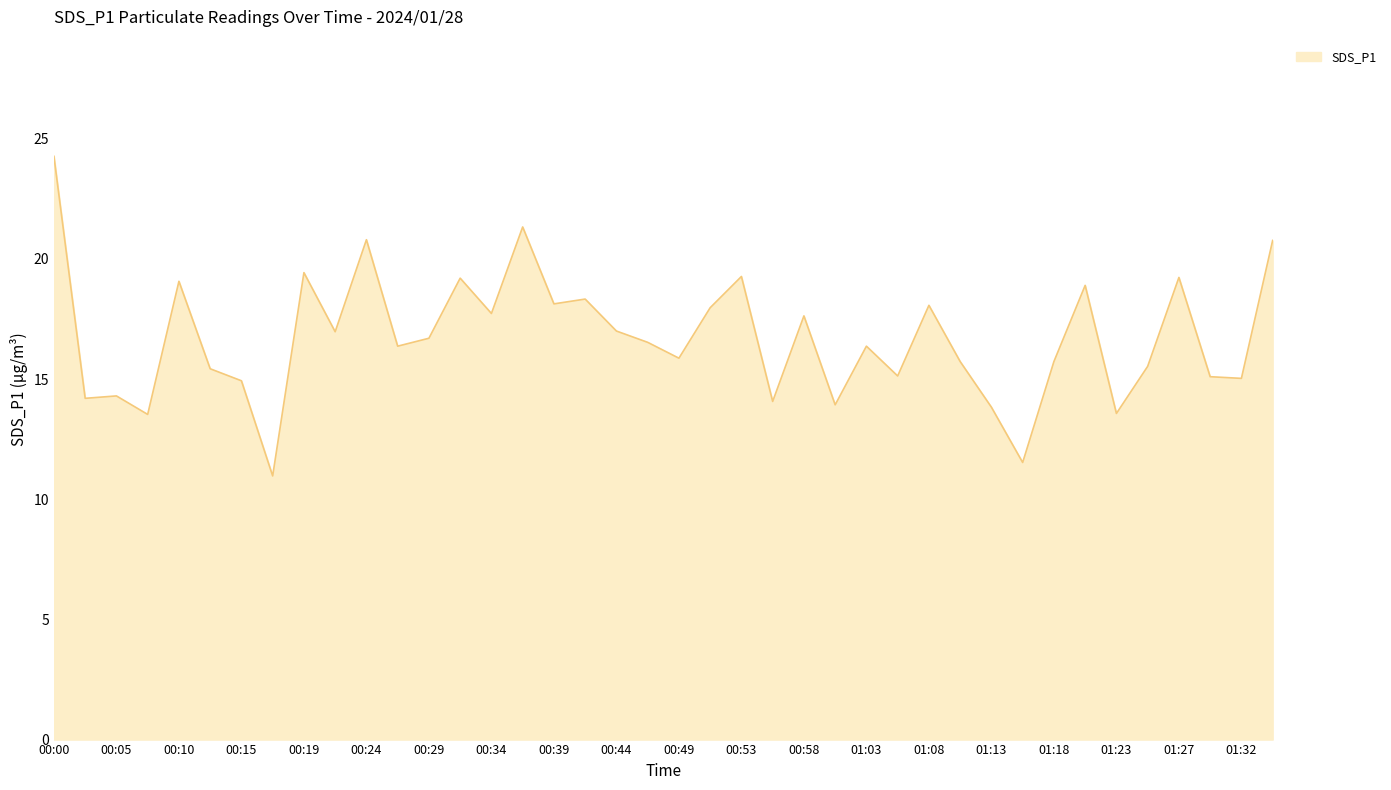

What is the maximum value shown in the chart?

24.3